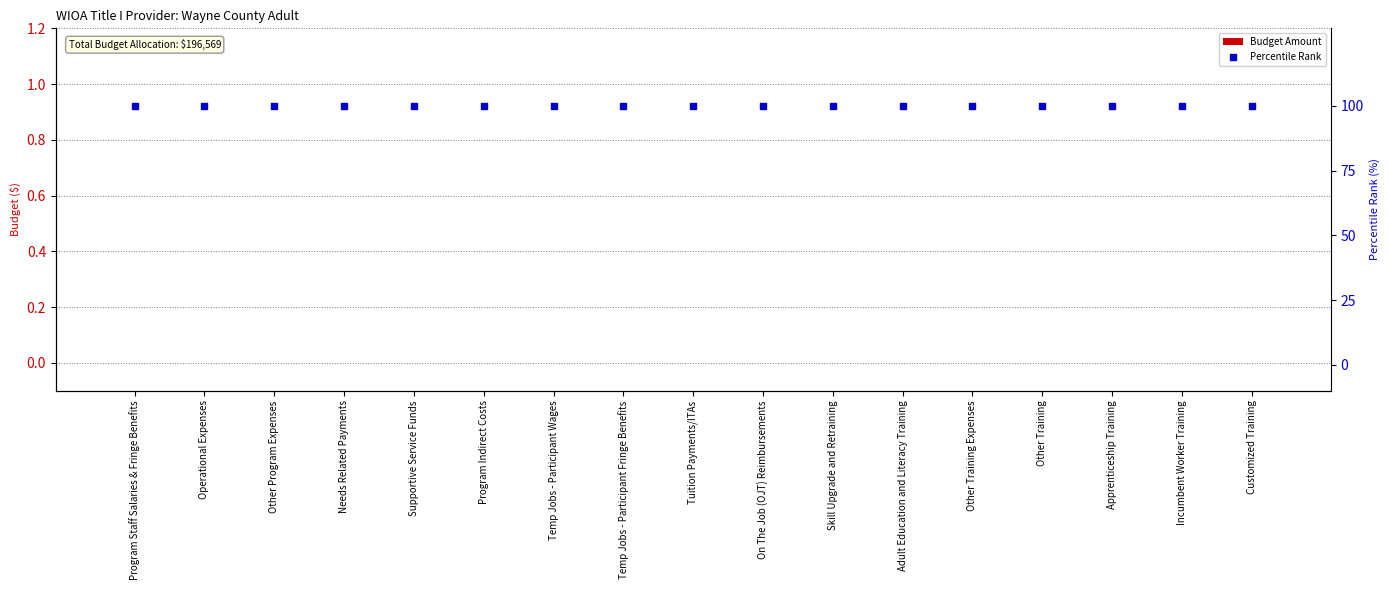

Which series contains the highest Y value?

Percentile Rank